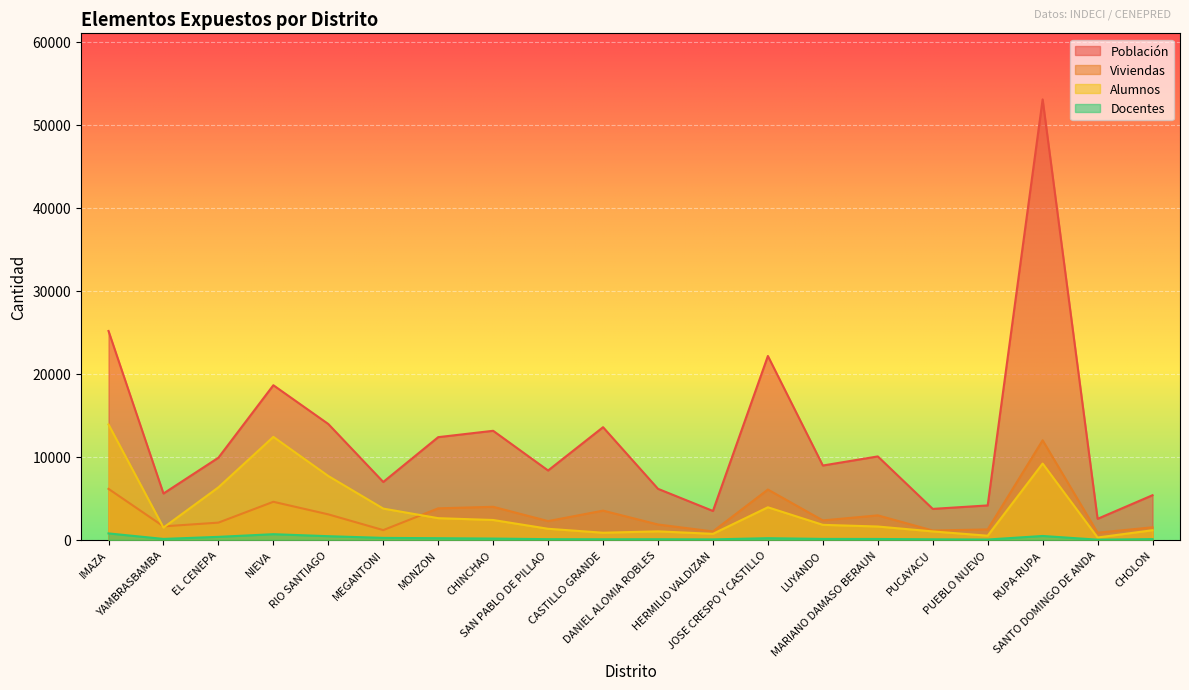

What is the spread (max minus min) of values at MARIANO DAMASO BERAUN?

9948